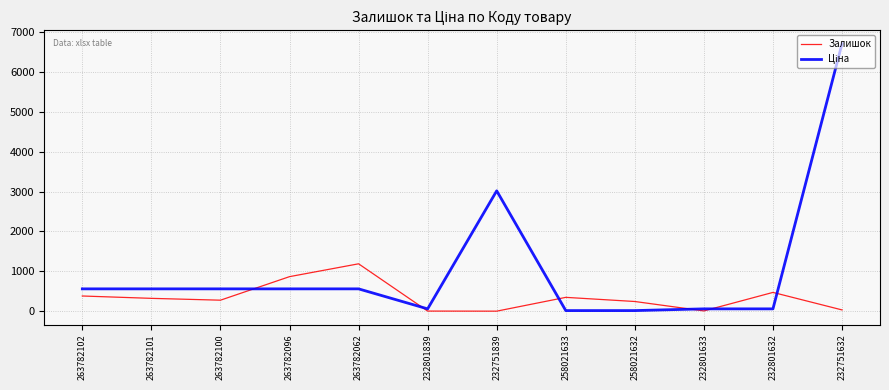

At which category is the sum across all series the highest?

232751632